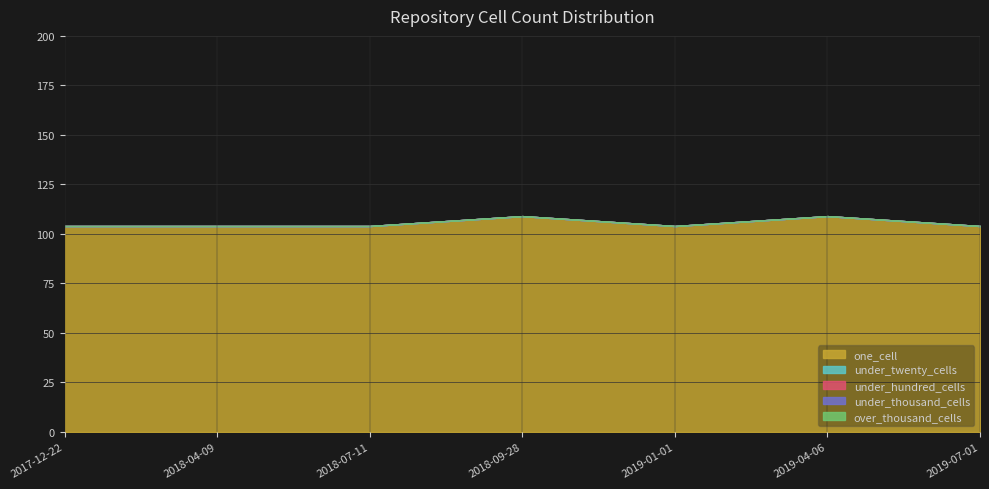

At which category is the sum across all series the highest?

2018-09-28